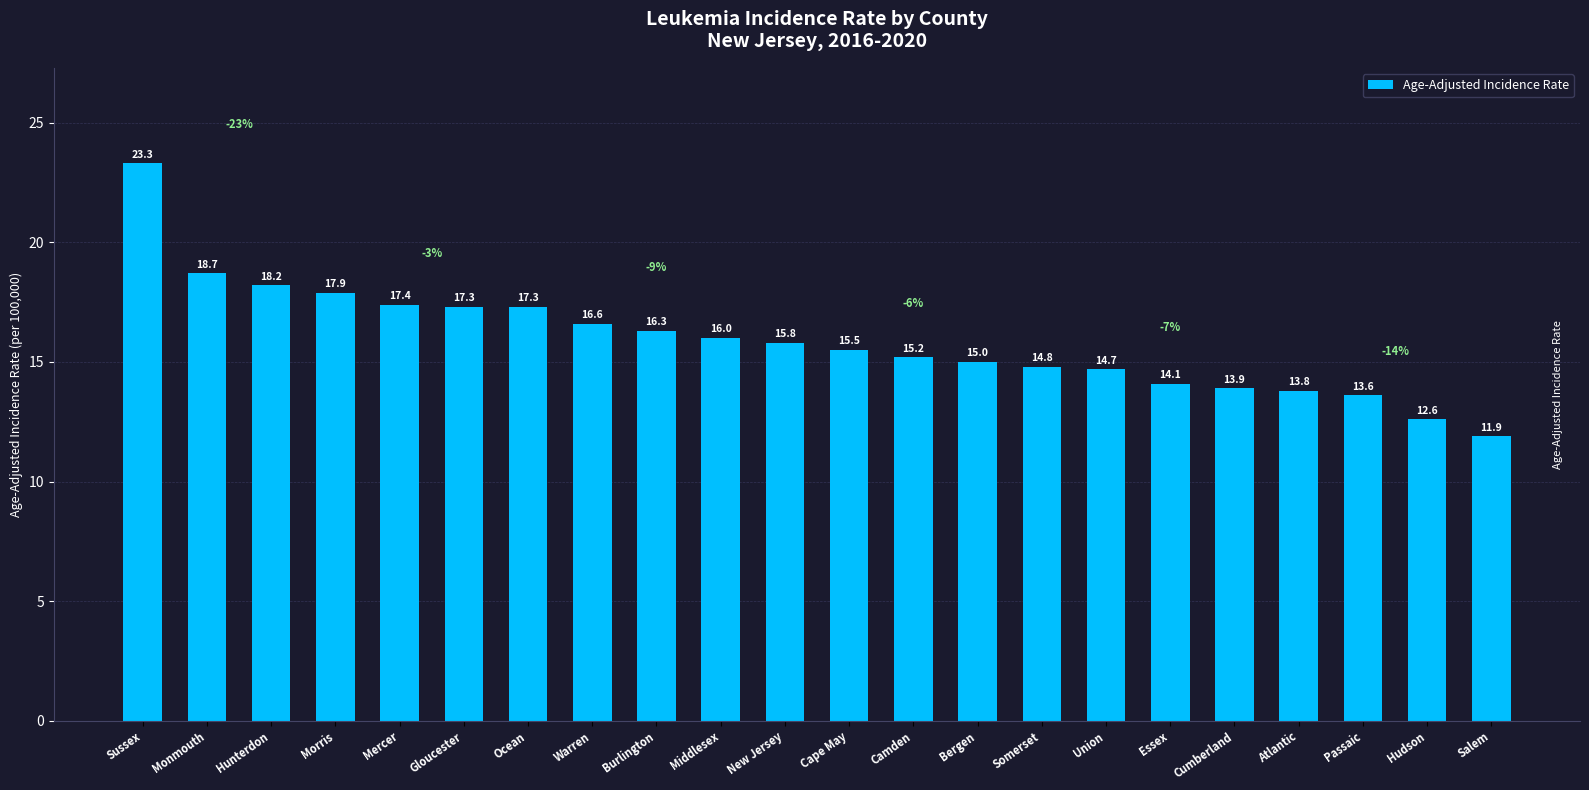

What is the change in value from Sussex to Gloucester?

-6.0